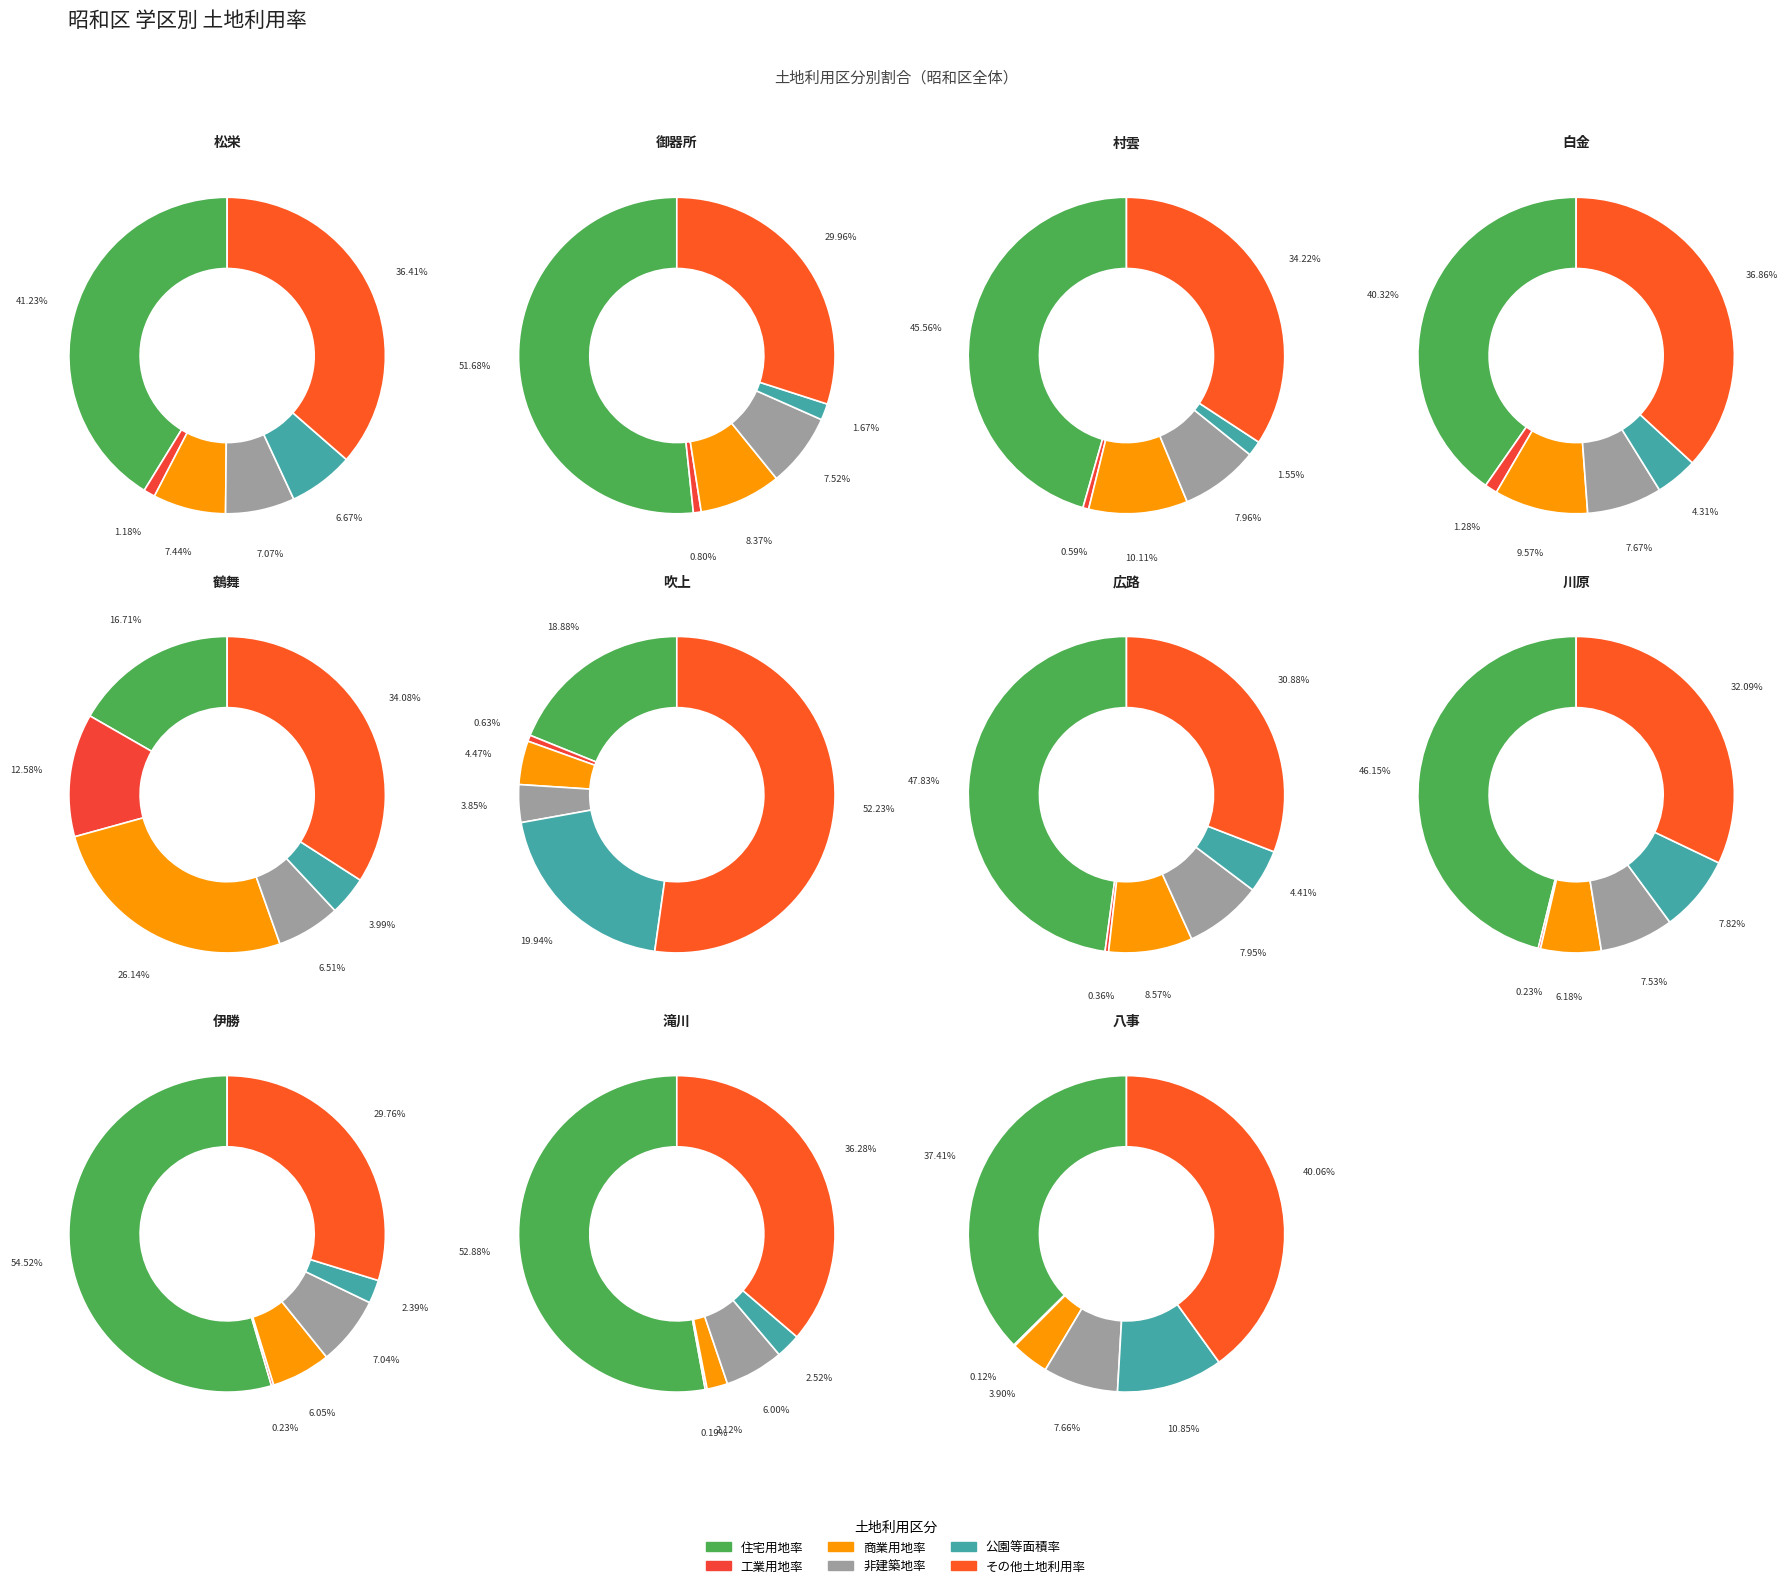

What percentage is the 八事 slice, to the nearest percent?

9%